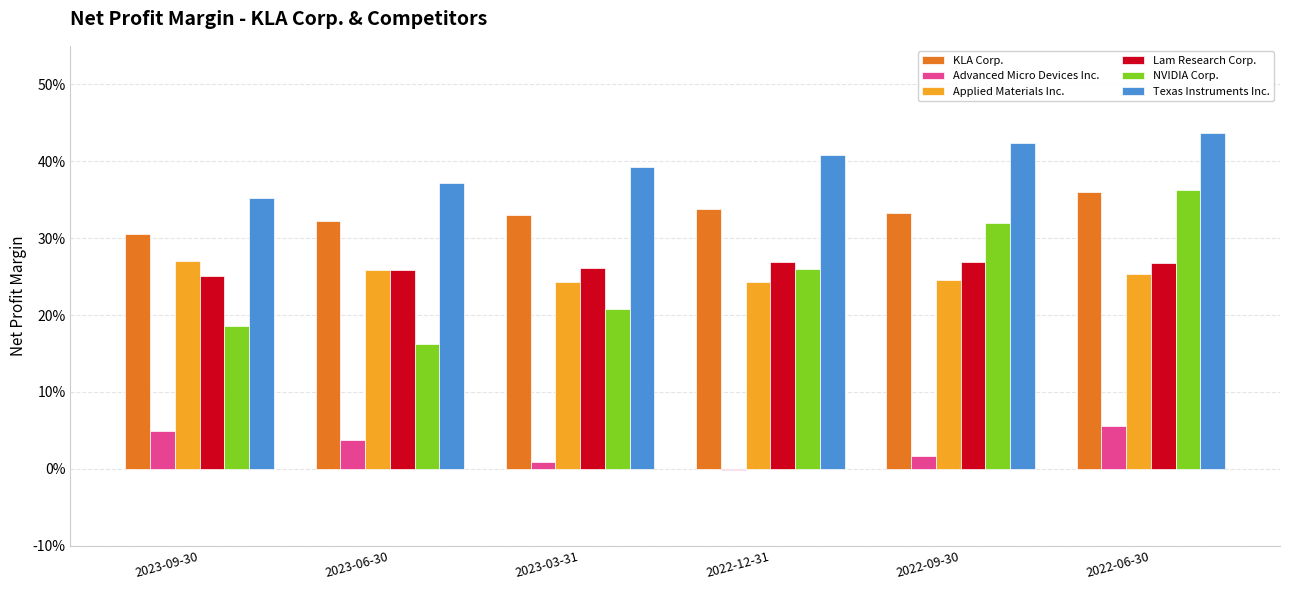

Is the value of Texas Instruments Inc. at 2022-12-31 greater than the value of NVIDIA Corp. at 2023-06-30?

Yes